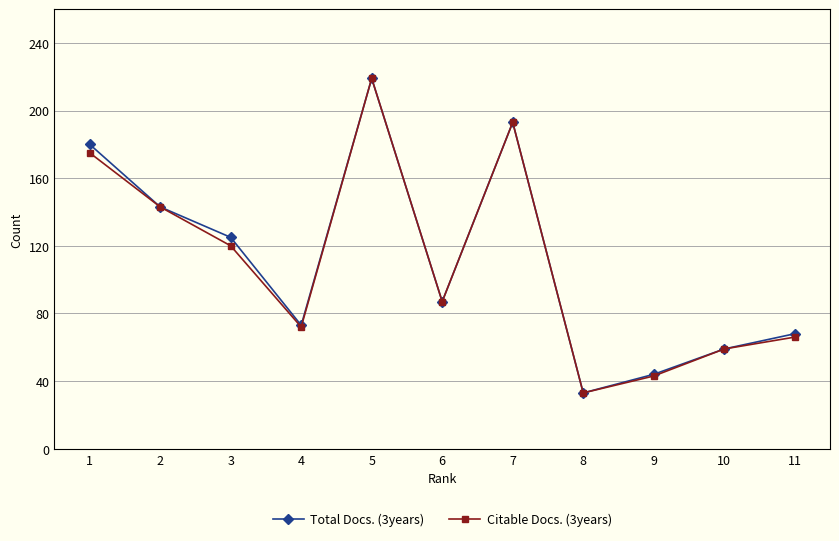

How many distinct data groups are displayed?

2